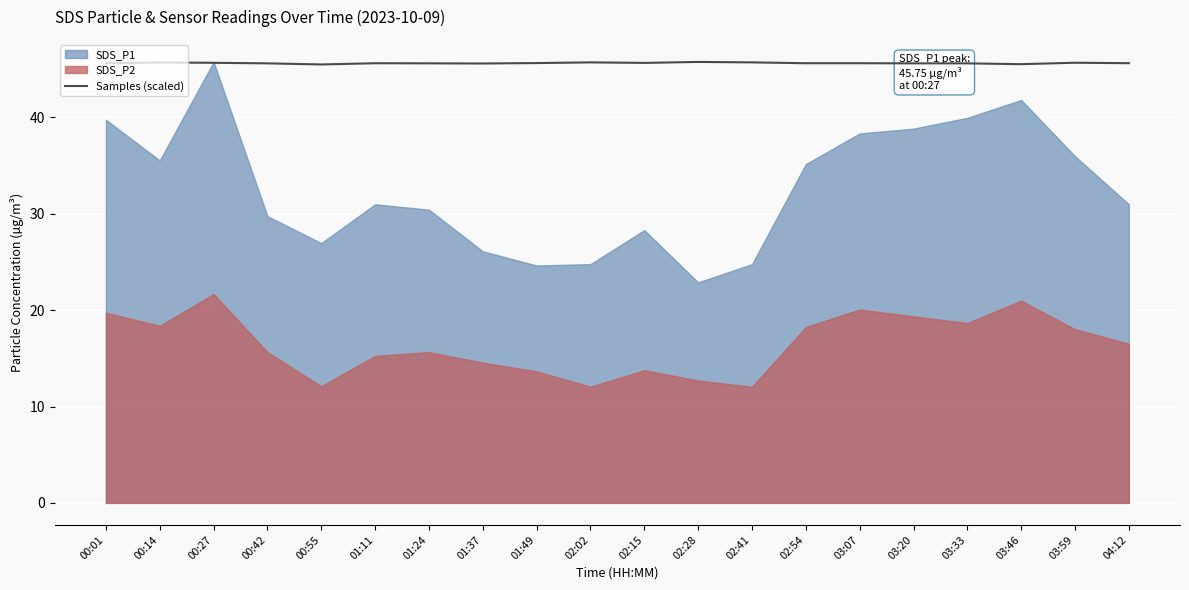

Where is the data nearest to the value 45?

00:55